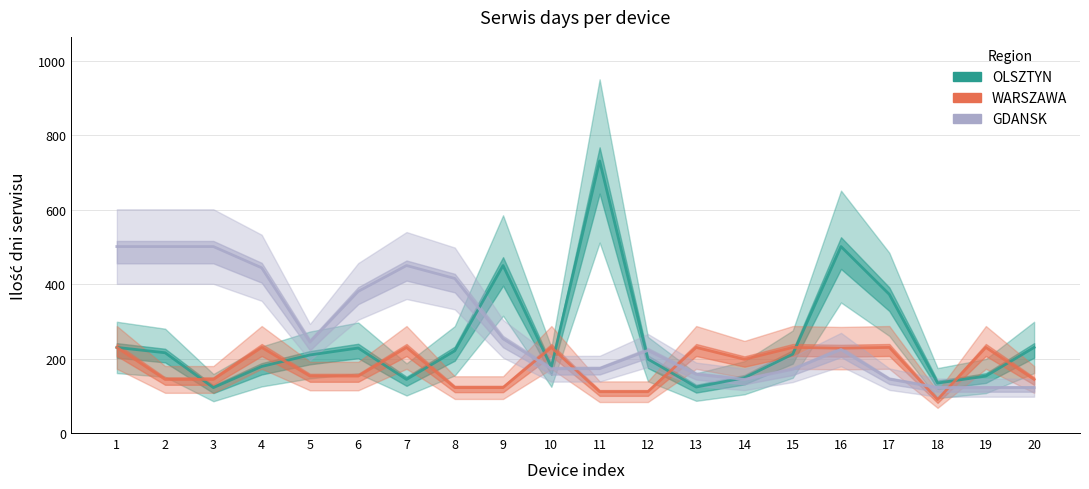

Which series has the largest range (max minus min)?

OLSZTYN